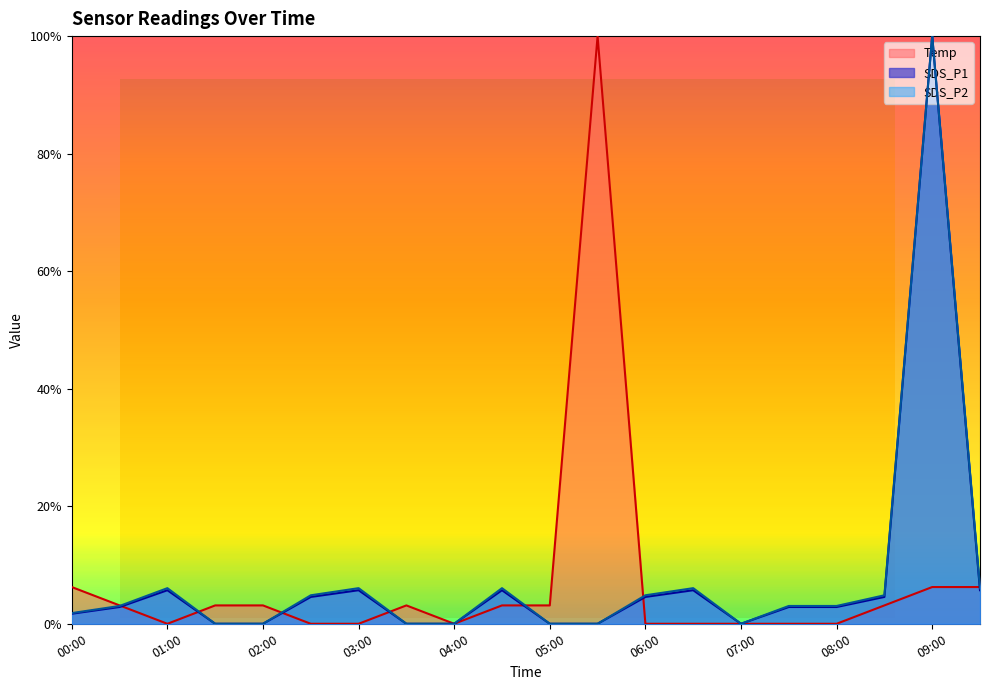

Does the chart have visible grid lines?

No